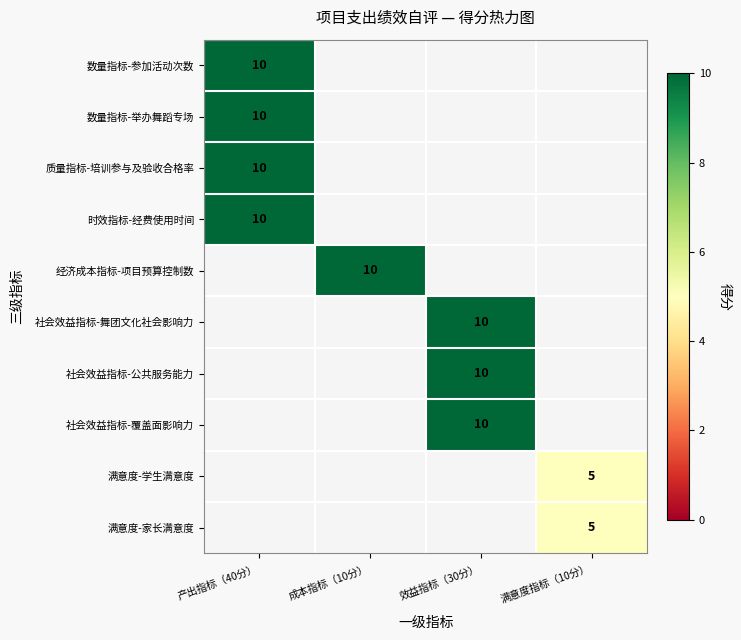

The value of 经济成本指标-项目预算控制数 at 成本指标（10分） is 4. True or false?

False